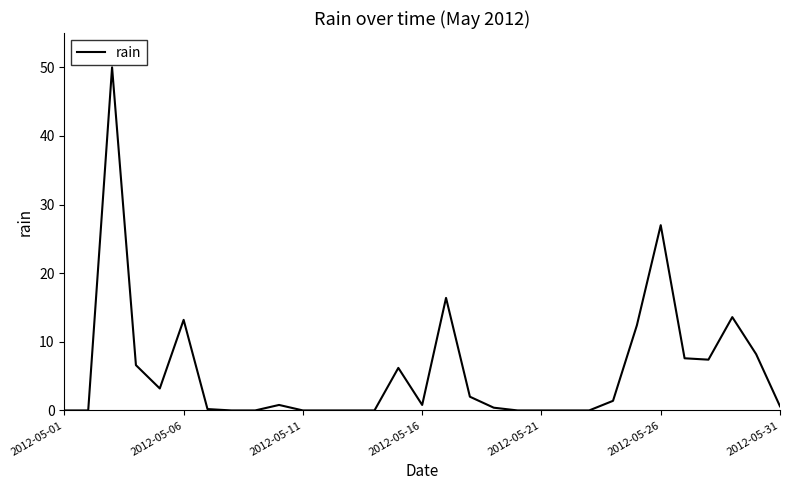

What is the difference between the maximum and minimum values?

50.0